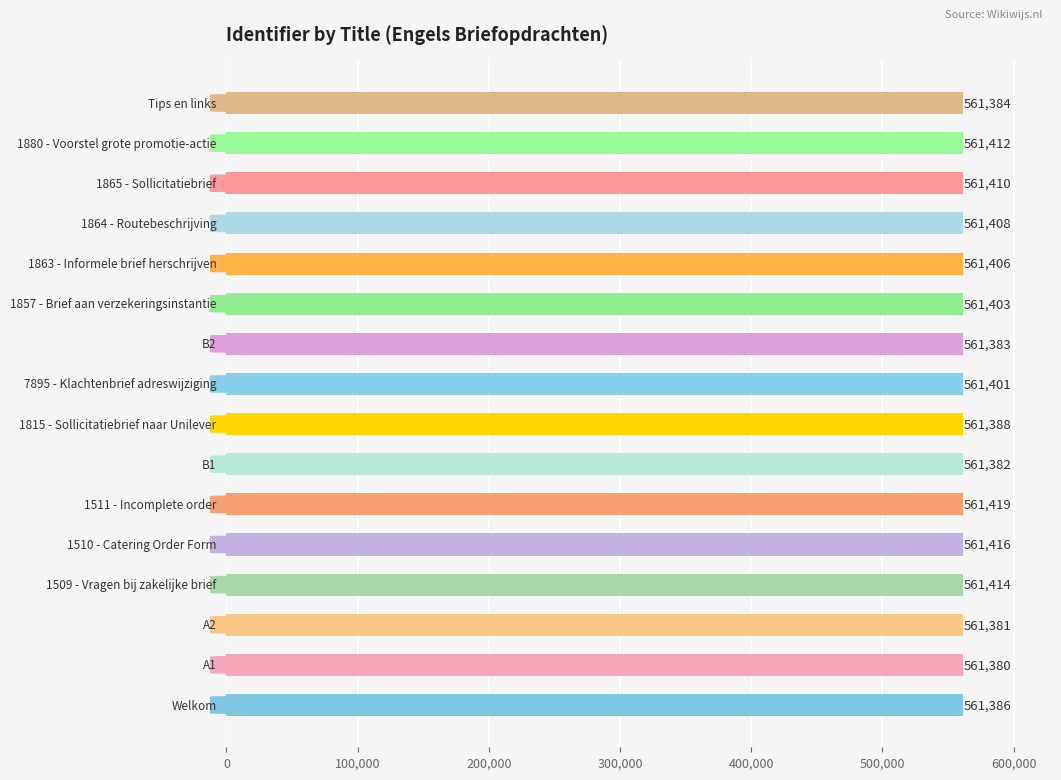

What is the sum of the values at 10 and 13?

1122813